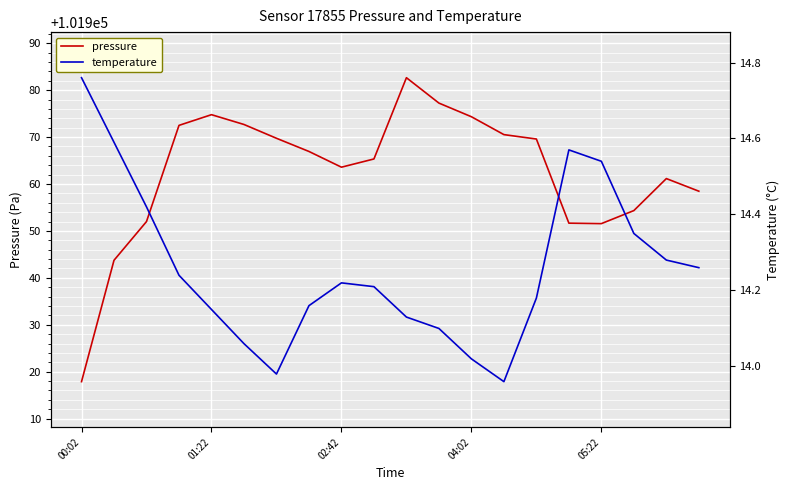

What is the average value of the temperature series?

14.3